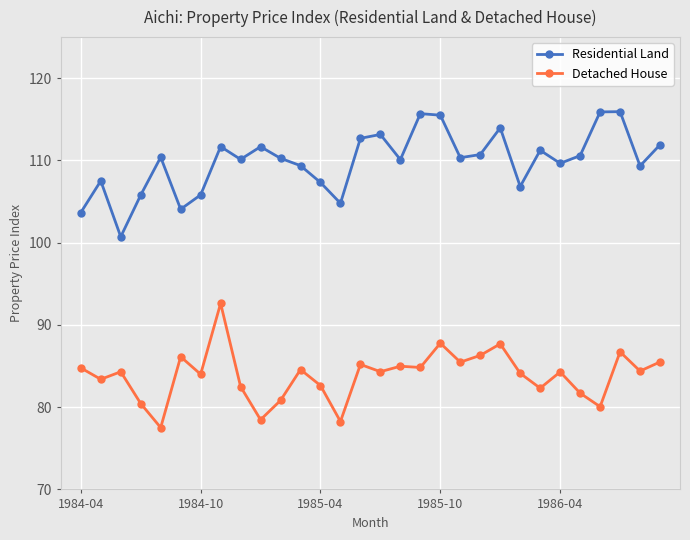

Does the chart have visible grid lines?

Yes